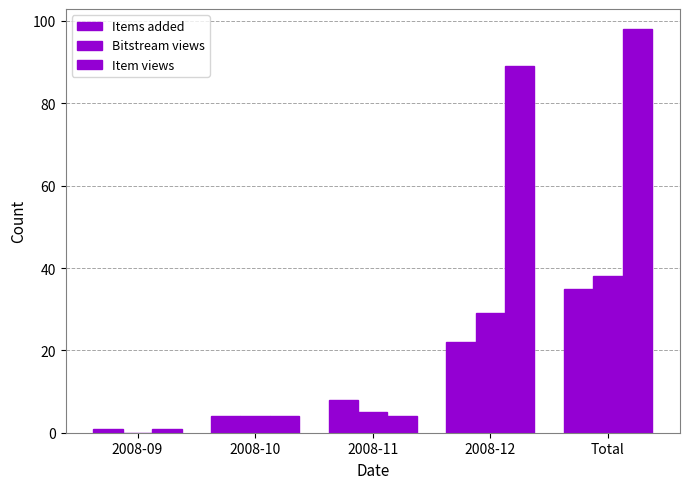

What is the sum of all Item views values?

196